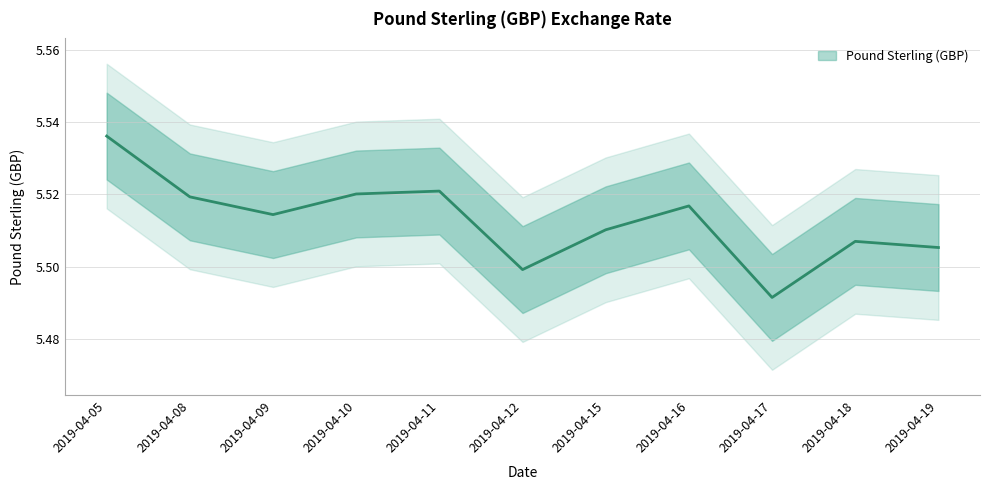

What is the sum of all values?

60.6